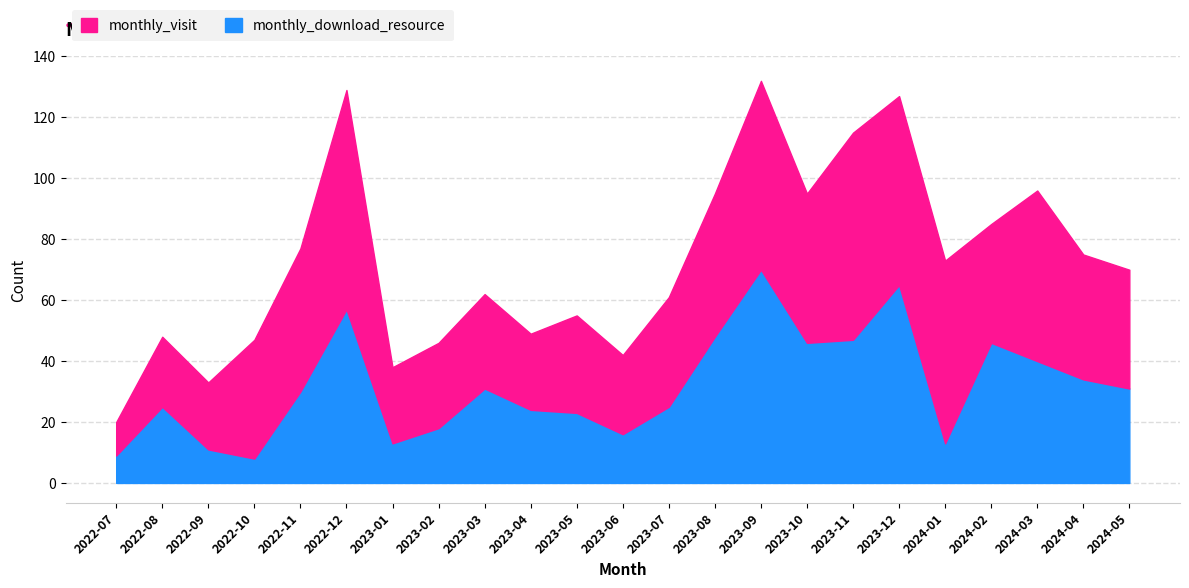

True or false: there are more than 2 points higher than both neighbors.

True